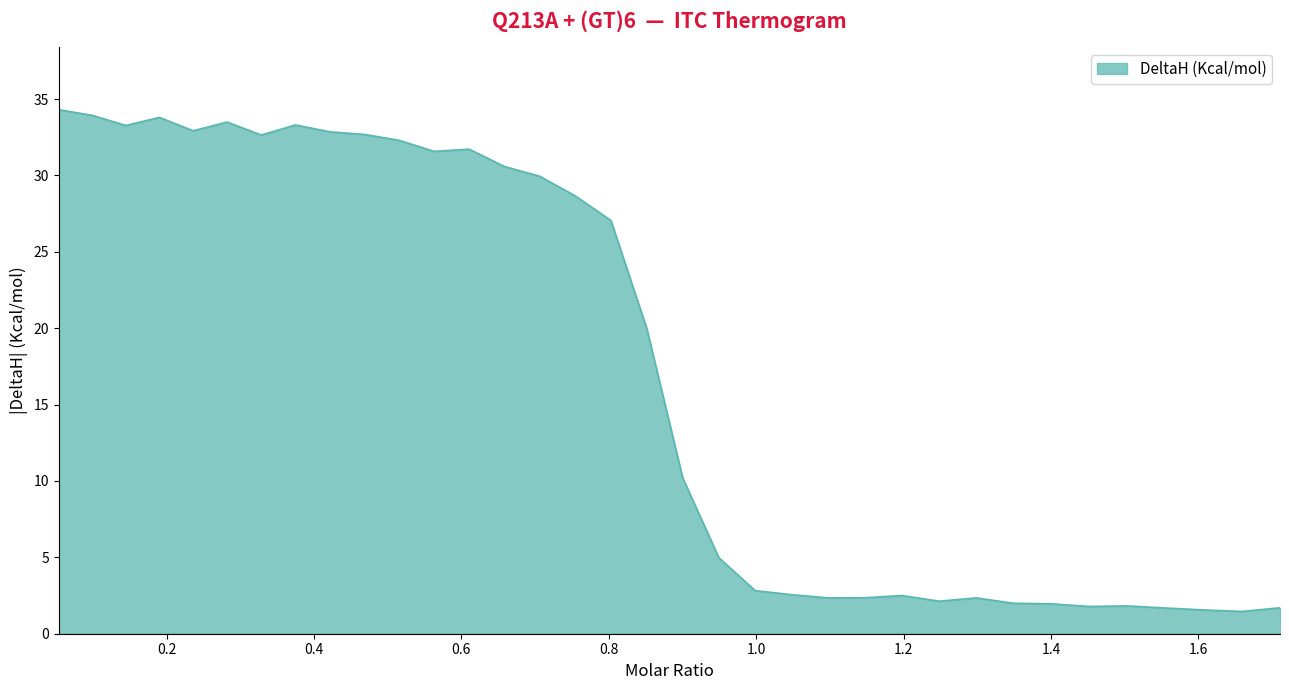

What is the greatest value displayed?

34.3